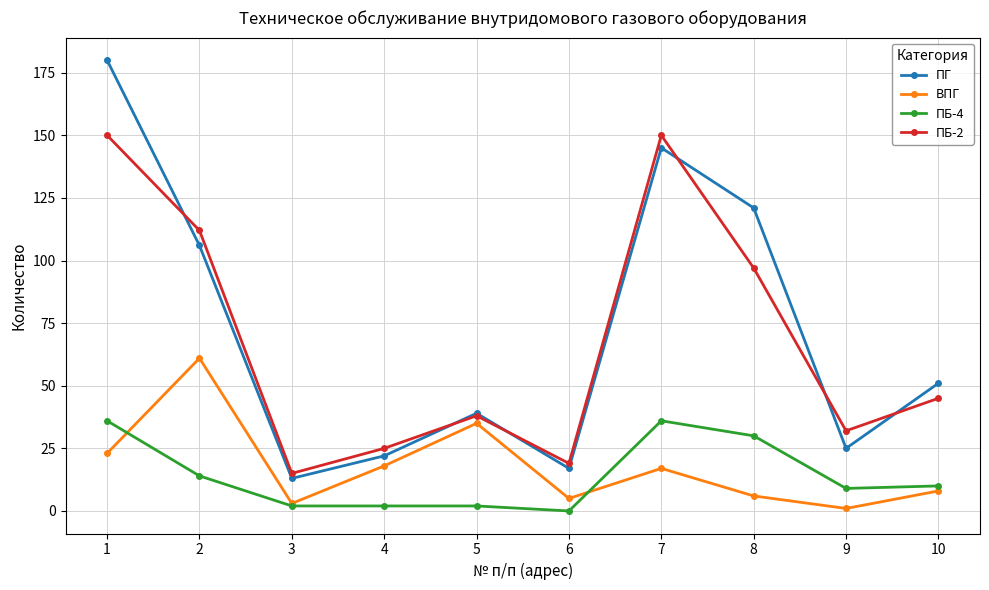

Which series has the widest spread of values?

ПГ